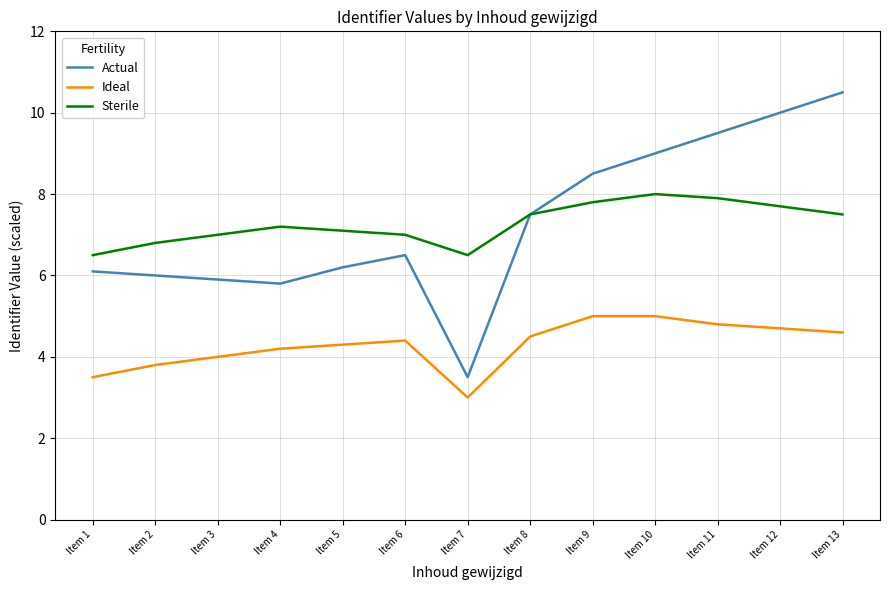

Which series has the largest range (max minus min)?

Actual